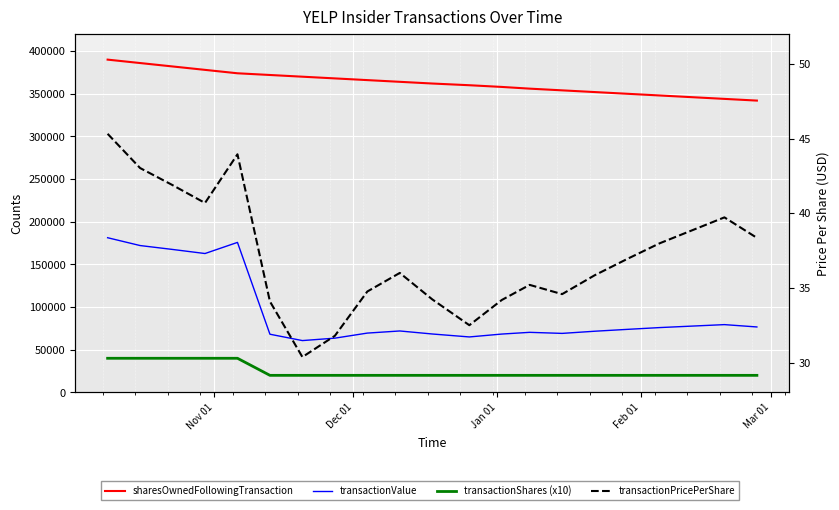

What is the sum of all transactionShares (x10) values?

500000.0